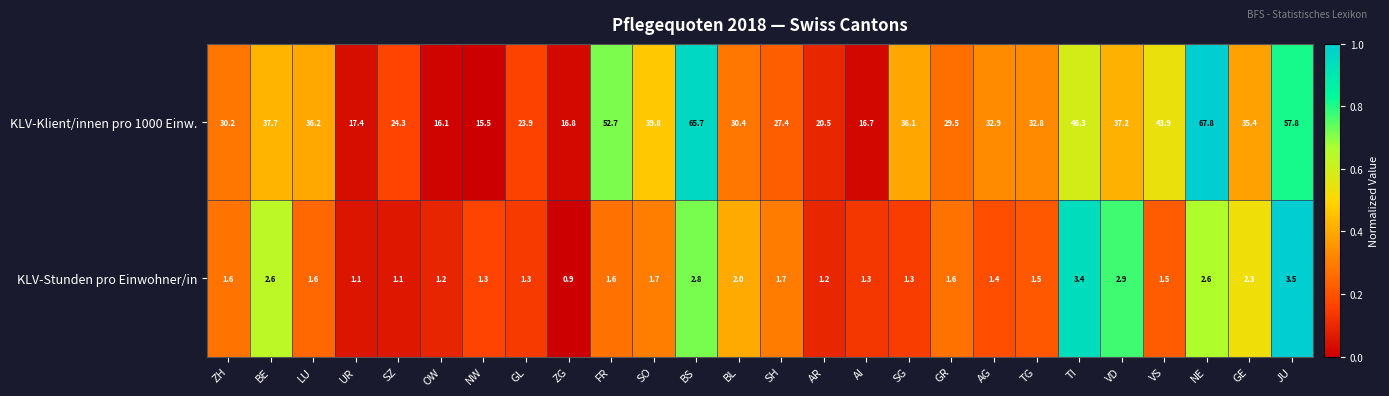

Is it true that KLV-Klient/innen pro 1000 Einw. equals 97.7 at BS?

False